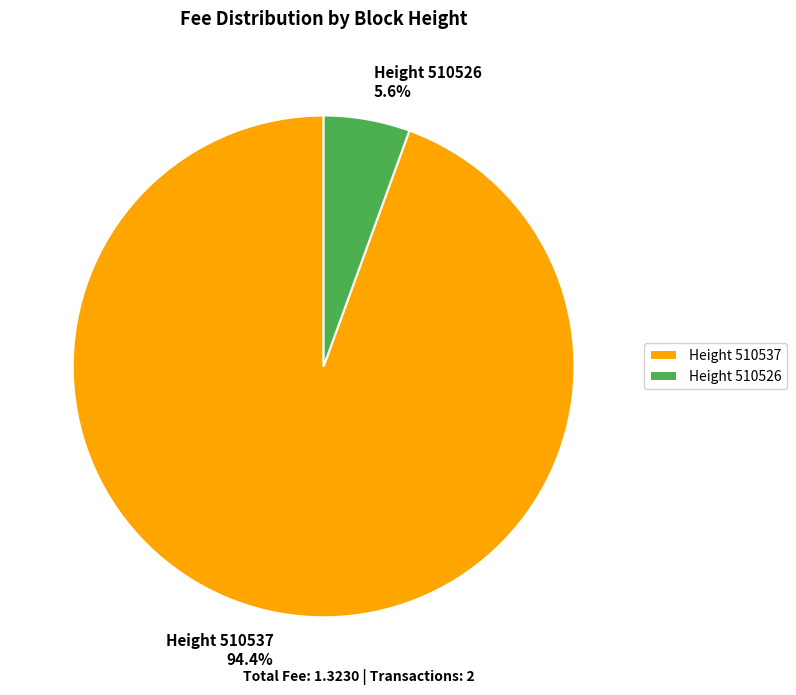

Rank the categories by value from lowest to highest.

Height 510526, Height 510537